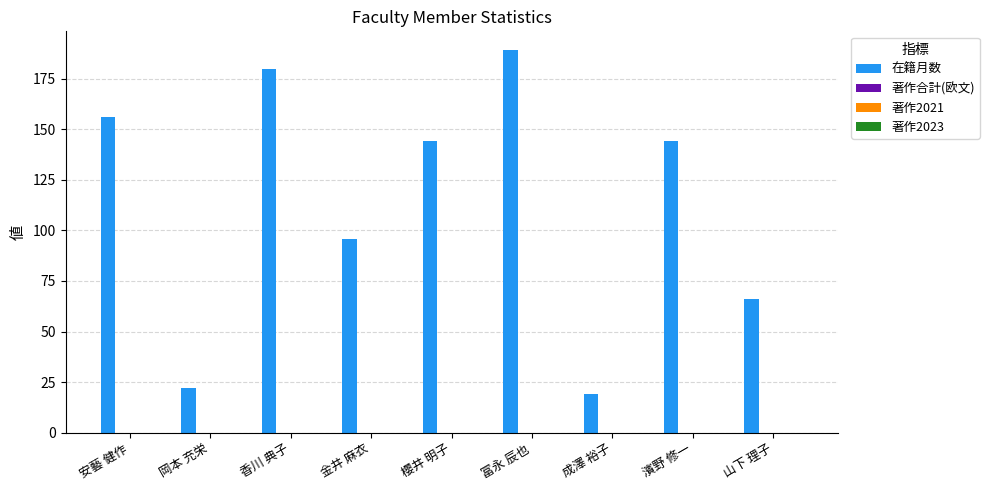

What is the value of the 6th bar from the left?

189